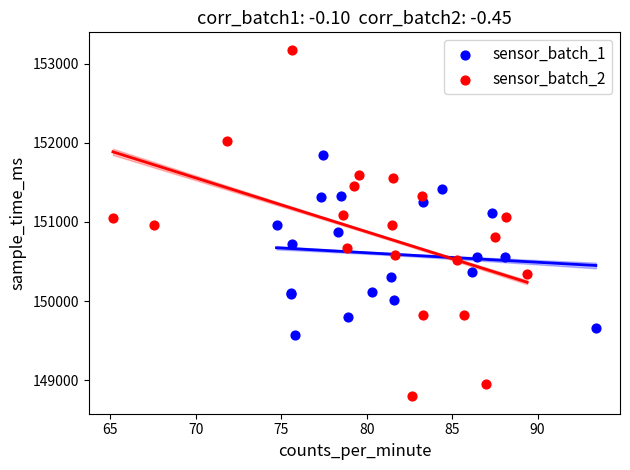

Which series contains the lowest Y value?

sensor_batch_2